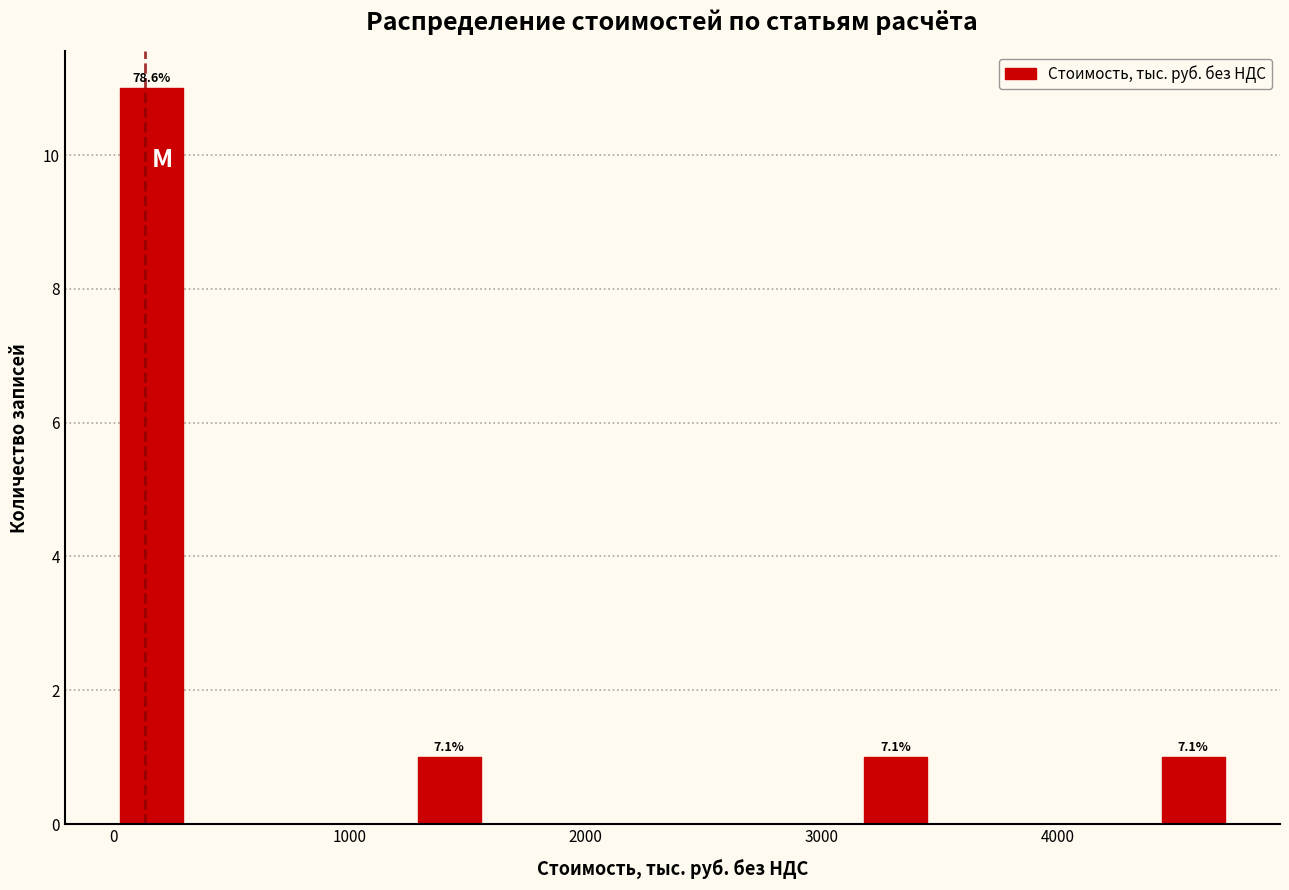

Read against the x-axis, roughly where is the centre of the tallest bar?

200